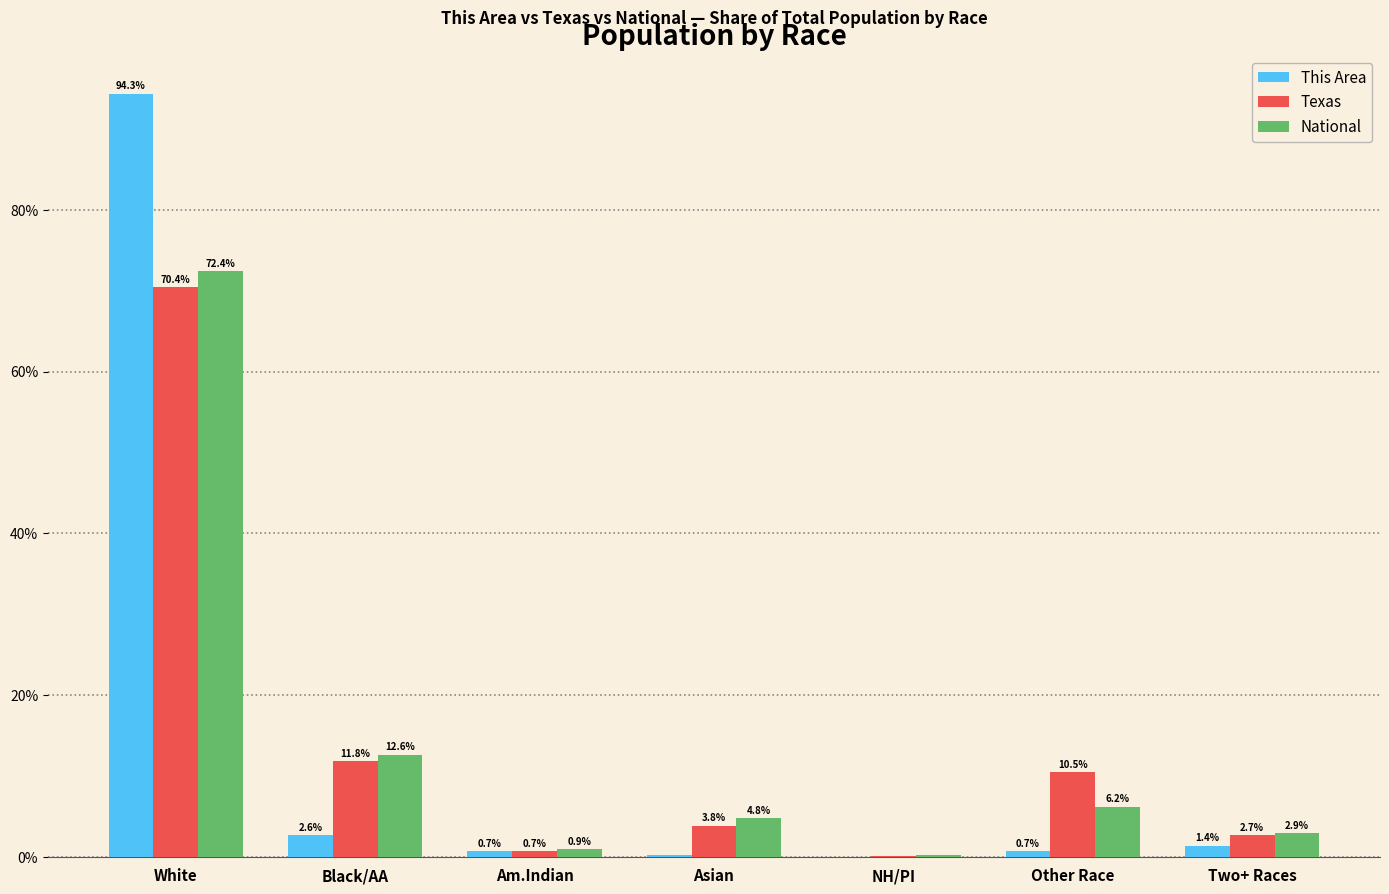

Is the value of This Area at NH/PI greater than the value of Texas at Asian?

No